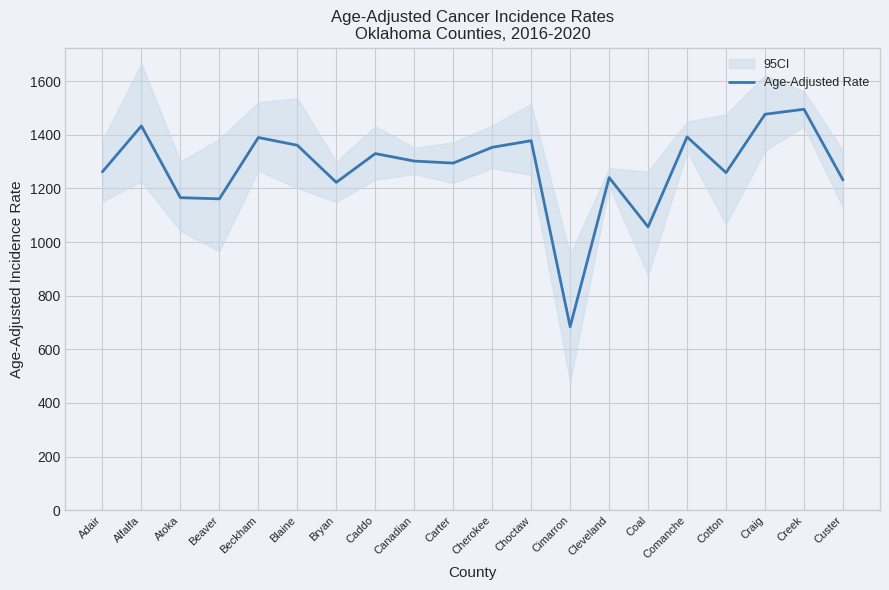

What is the label of the 18th point from the left?

Craig